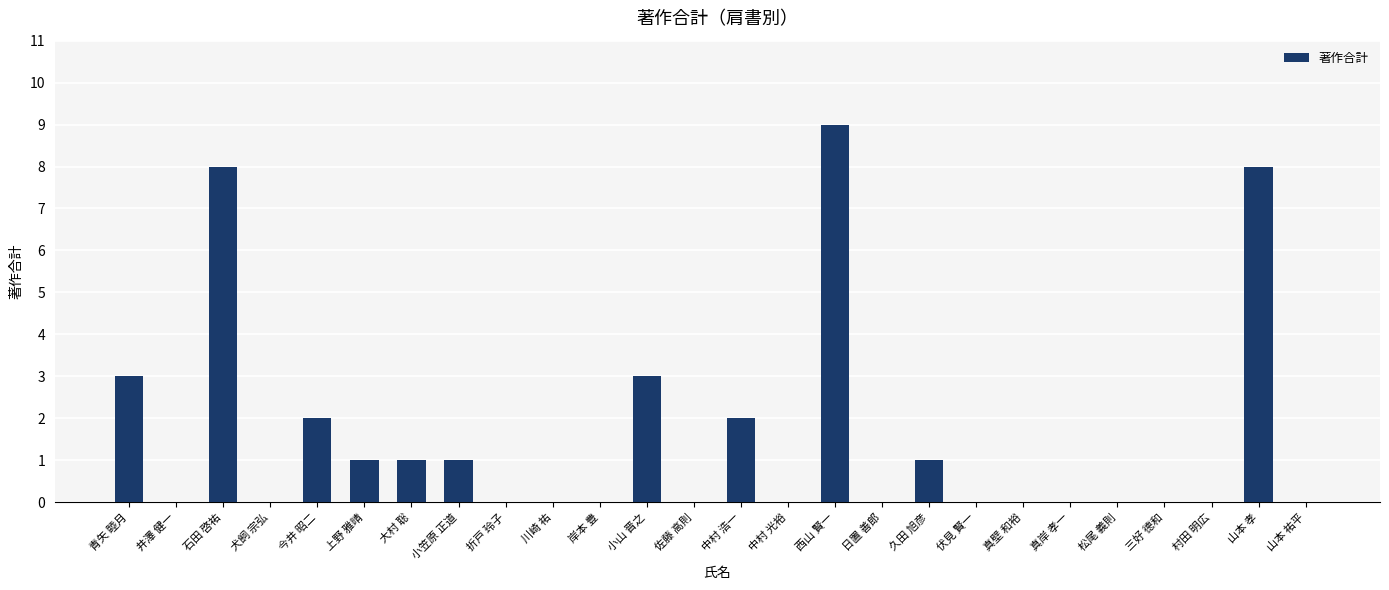

What is the sum of the values at 中村 浩一 and 小山 晋之?

5